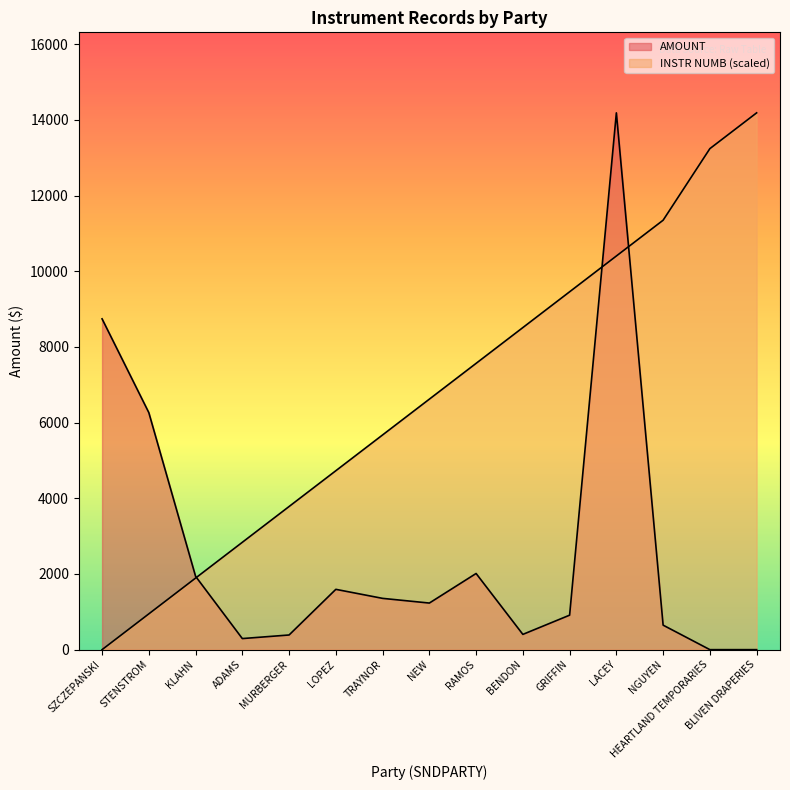

What is the spread (max minus min) of values at SZCZEPANSKI?

8742.2